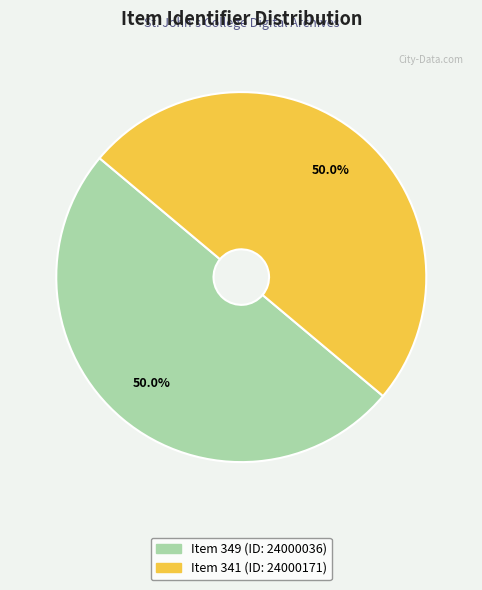

Approximately how many times larger is the value at Item 341 (ID: 24000171) compared to Item 349 (ID: 24000036)?

1.0